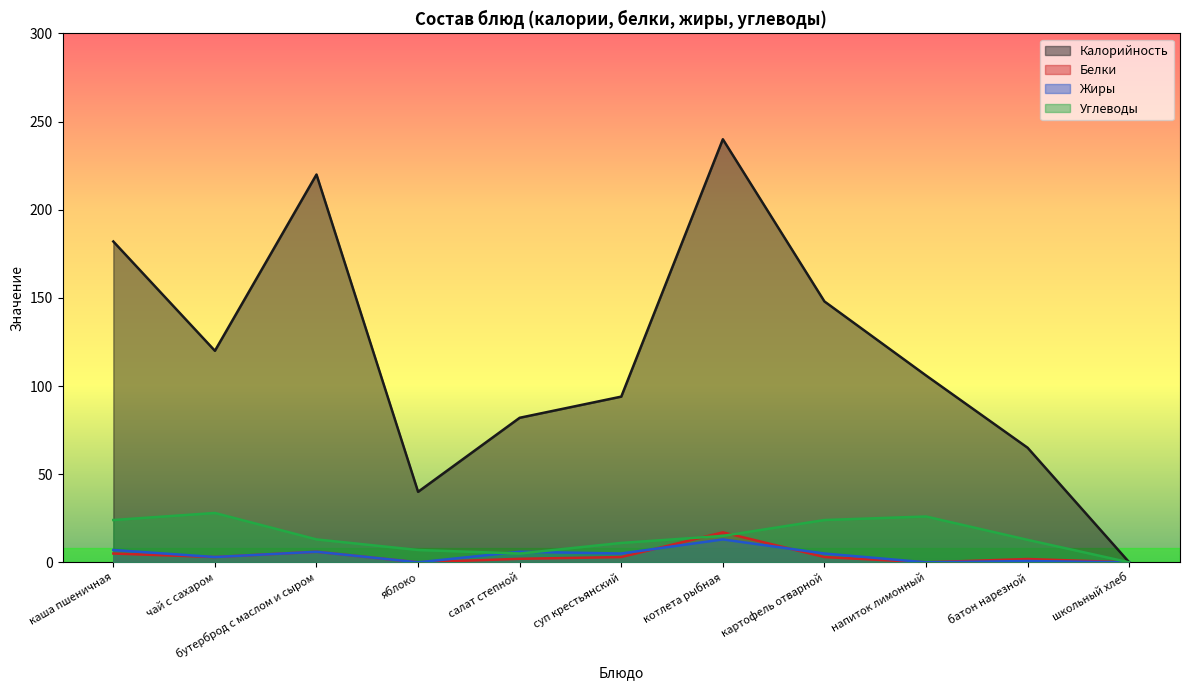

Reading right to left, what are all the values shown in this chart?

Калорийность: 0.0	65.0	106.0	148.0	240.0	94.0	82.0	40.0	220.0	120.0	182.0
Белки: 0.0	1.9	0.0	3.0	17.0	3.0	2.0	0.0	6.0	3.0	5.0
Жиры: 0.0	0.8	0.0	5.0	13.0	5.0	6.0	0.0	6.0	3.0	7.0
Углеводы: 0.0	12.8	26.0	24.0	15.0	11.0	5.0	7.0	13.0	28.0	24.0